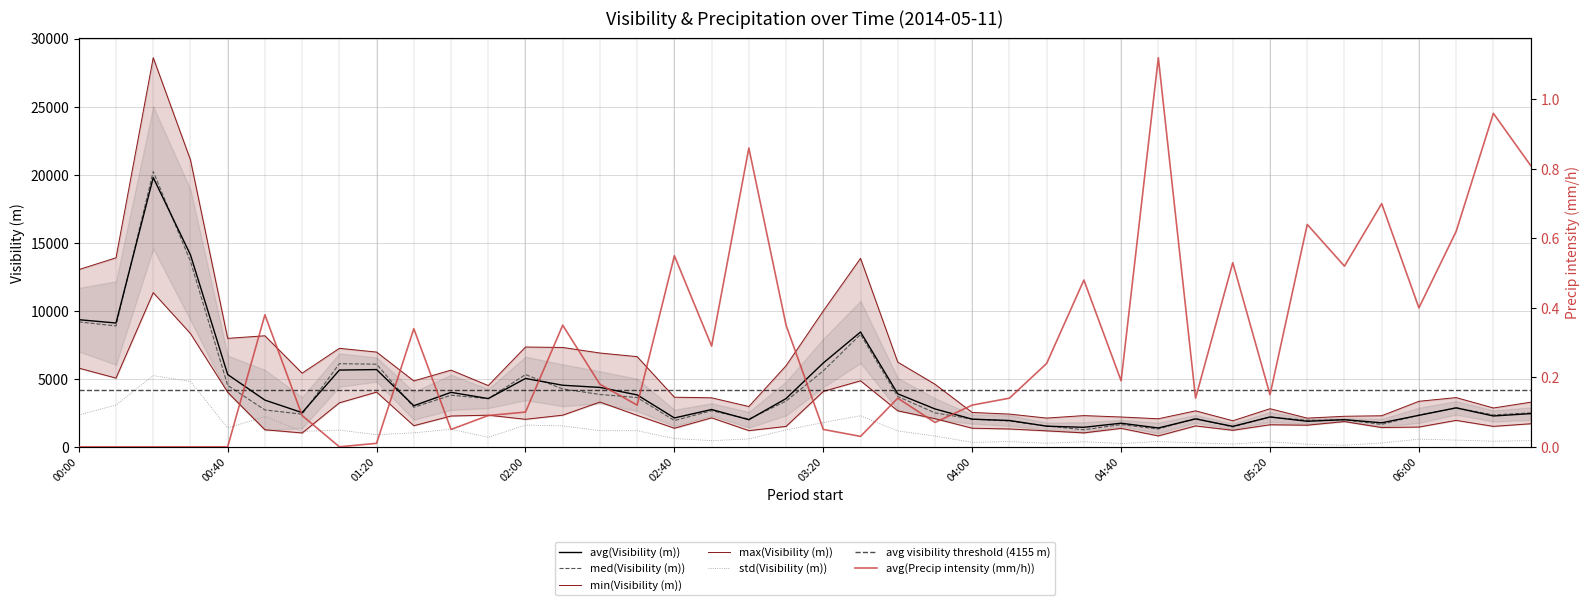

How many data points does each series have?

40